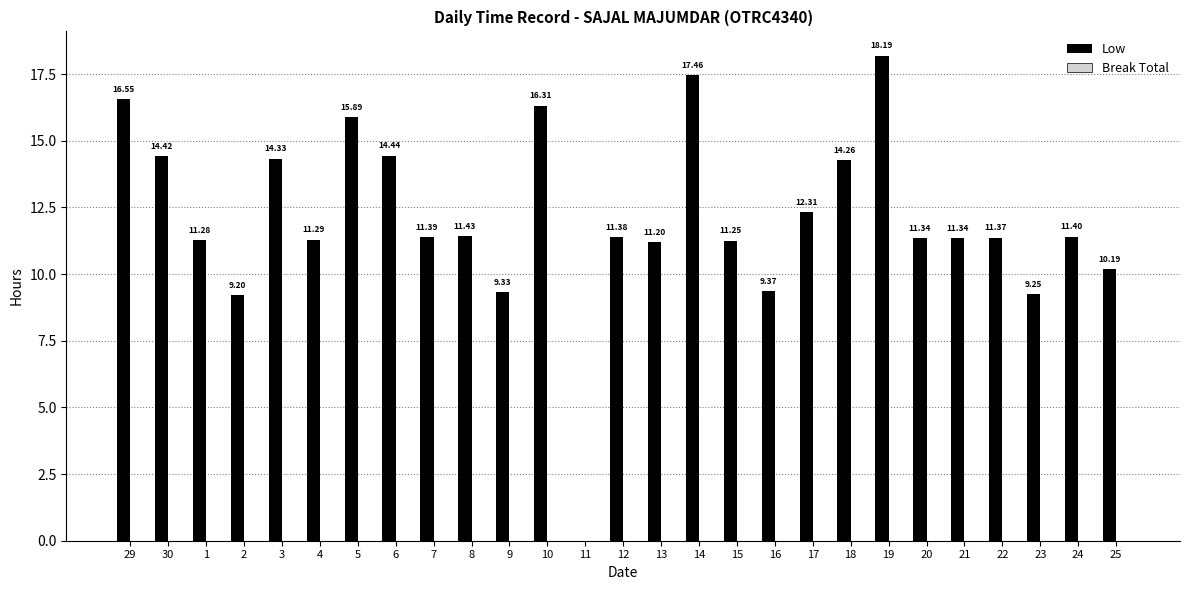

What is the ratio of the value at 7 to the value at 8?

1.0